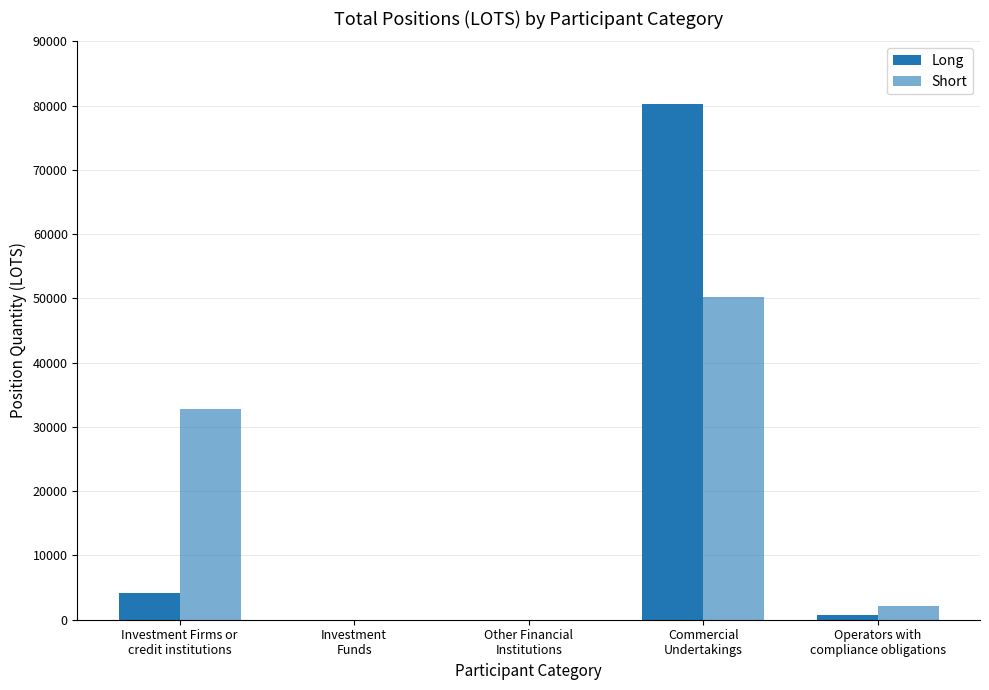

Reading left to right, extract all data points from this chart.

Long: 4214.1	0.0	0.0	80194.9	696.0
Short: 32805.0	0.0	0.0	50240.0	2060.0